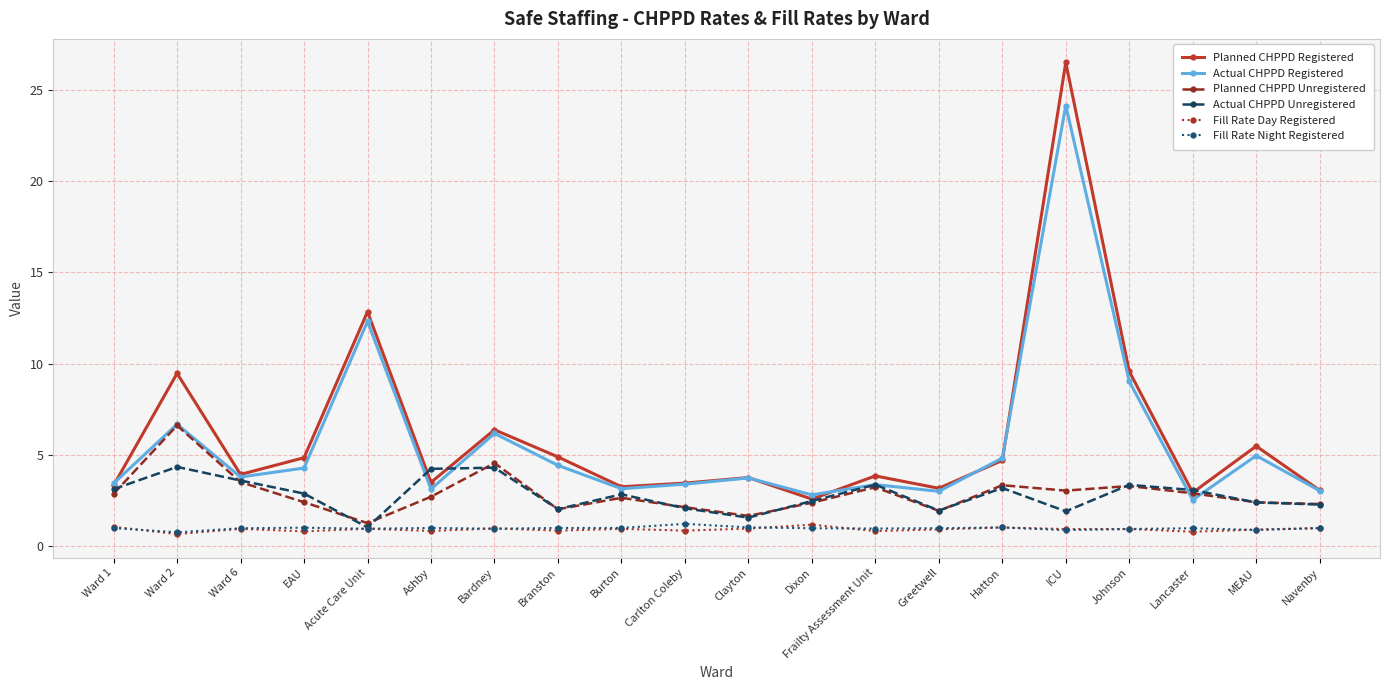

True or false: Planned CHPPD Registered has more than 1 points higher than both neighbors.

True